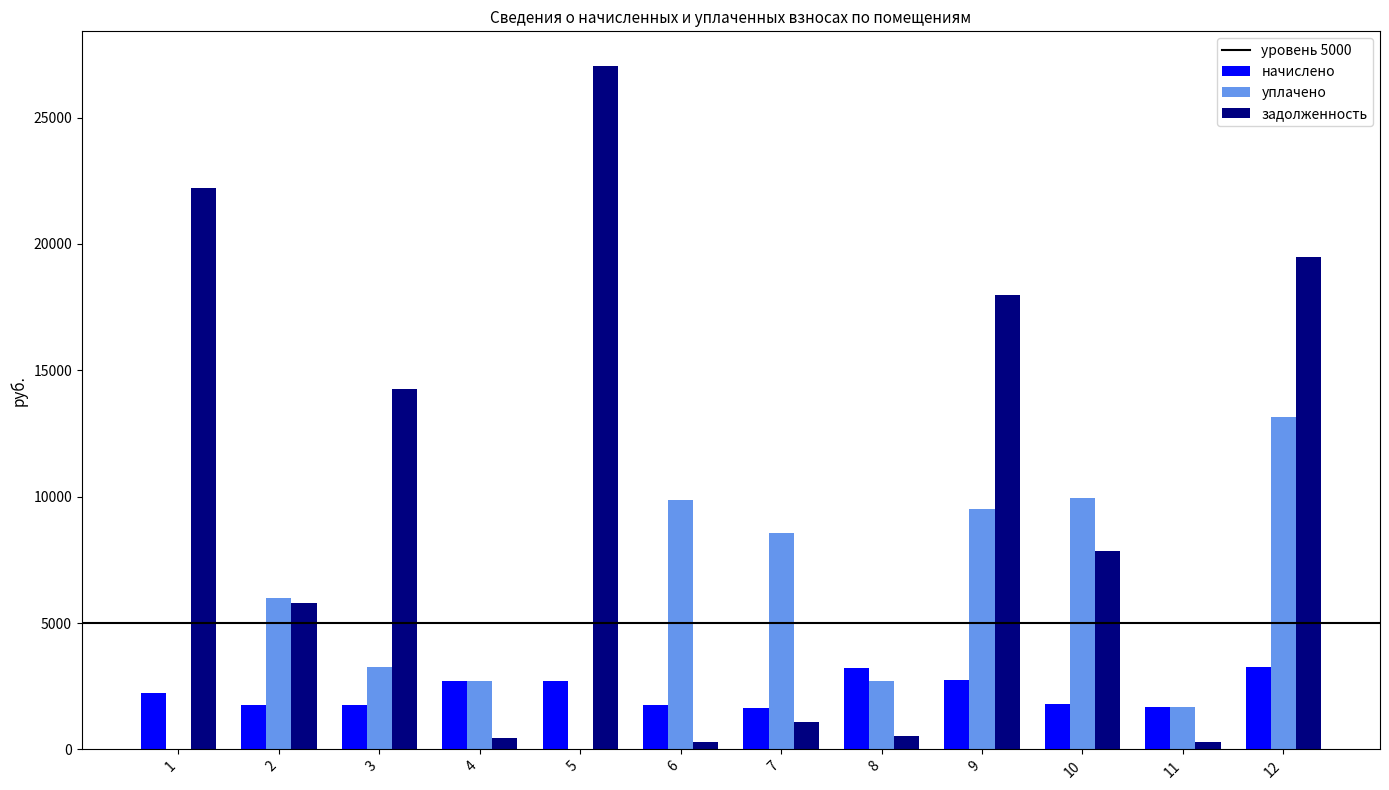

Is the value of задолженность at 7 greater than the value of уплачено at 8?

No